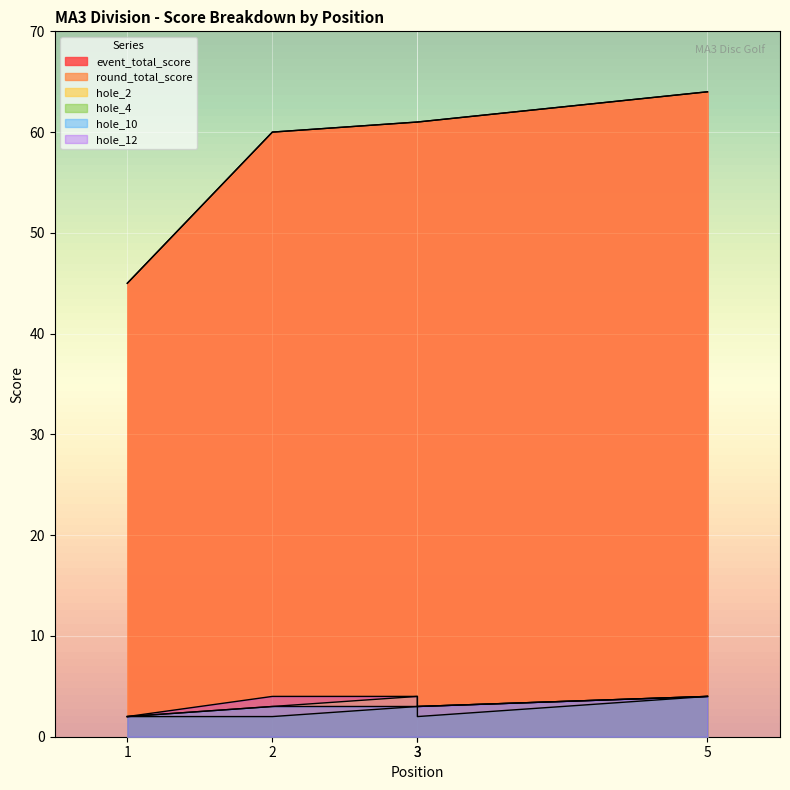

The value of hole_4 at 2 is 4. True or false?

False